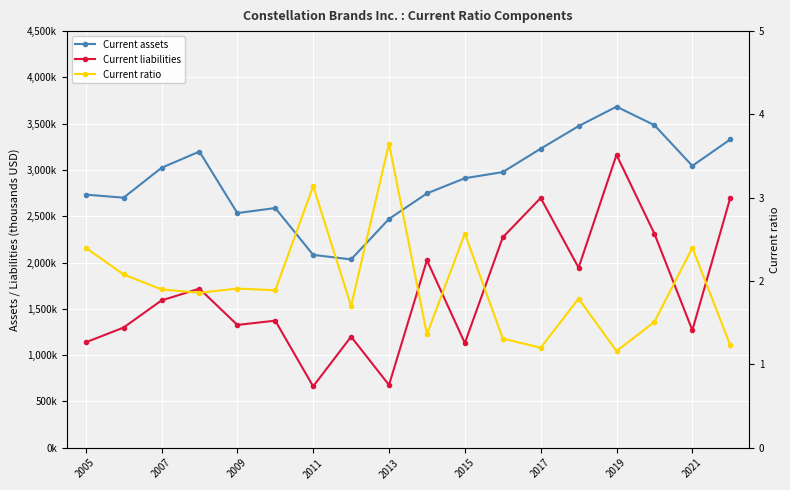

What position from the right is 9?

9